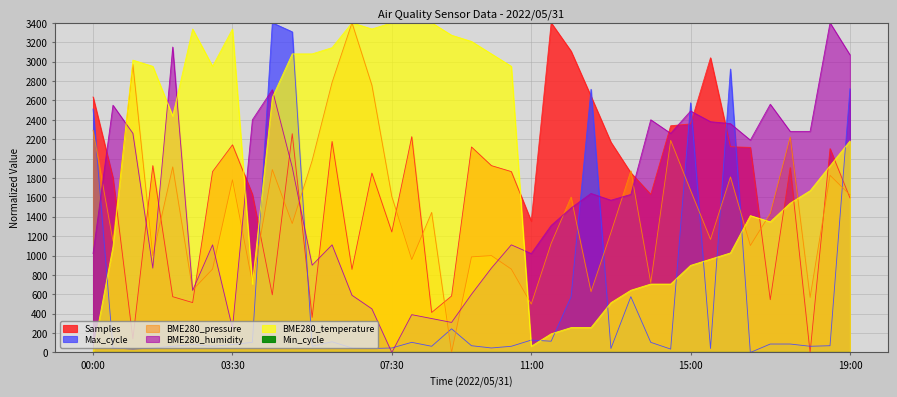

What is the spread (max minus min) of values at 01:00?

2980.2